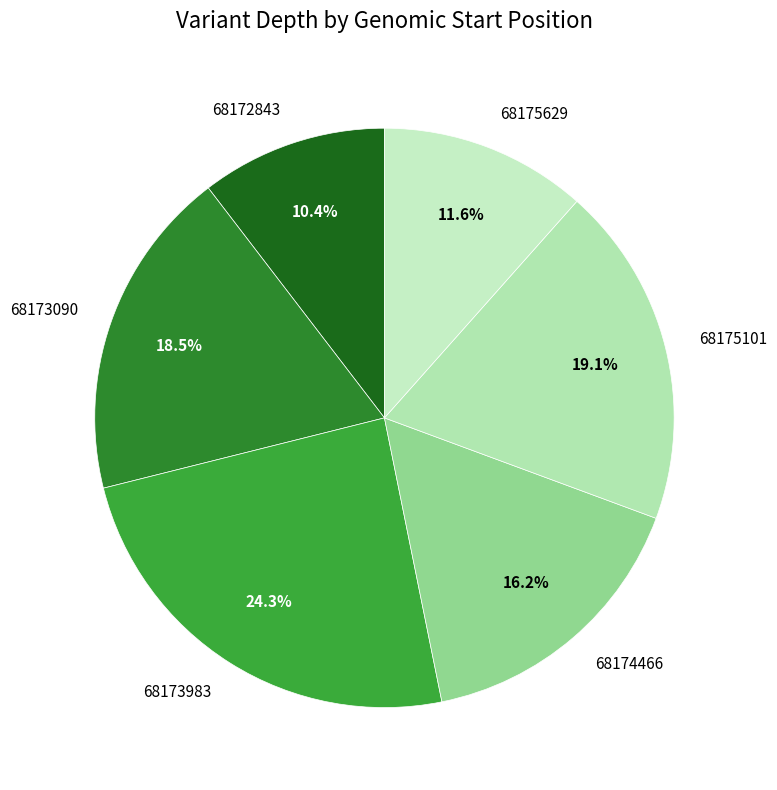

What is the ratio of the value at 68173090 to the value at 68175629?

1.6